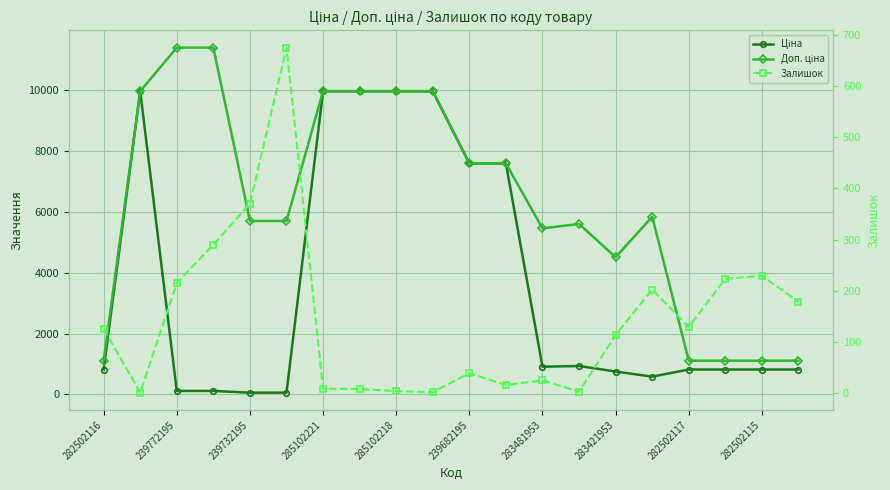

The value of Ціна at 283481953 is 910.4. True or false?

True